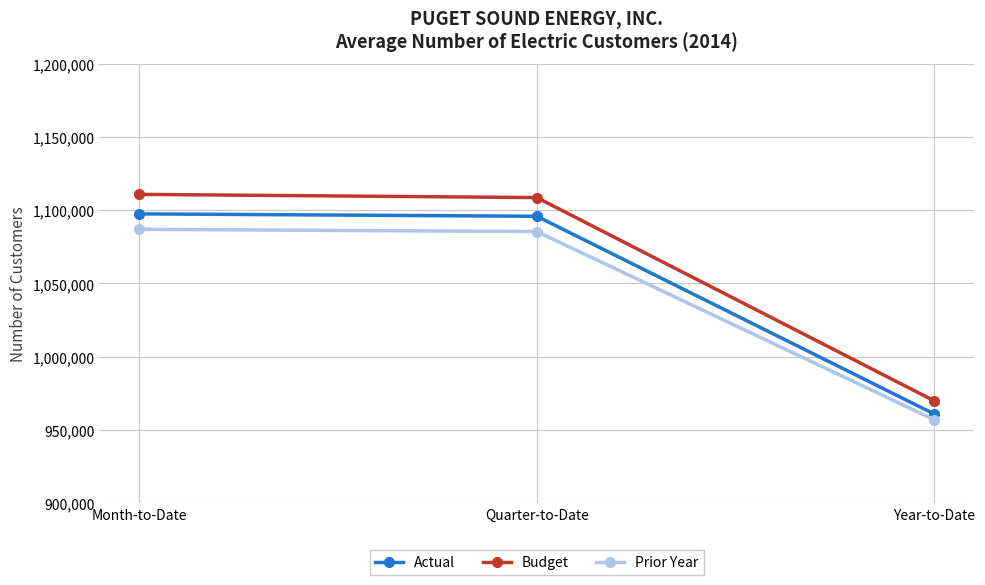

How many data points in Budget are less than 1108689?

1